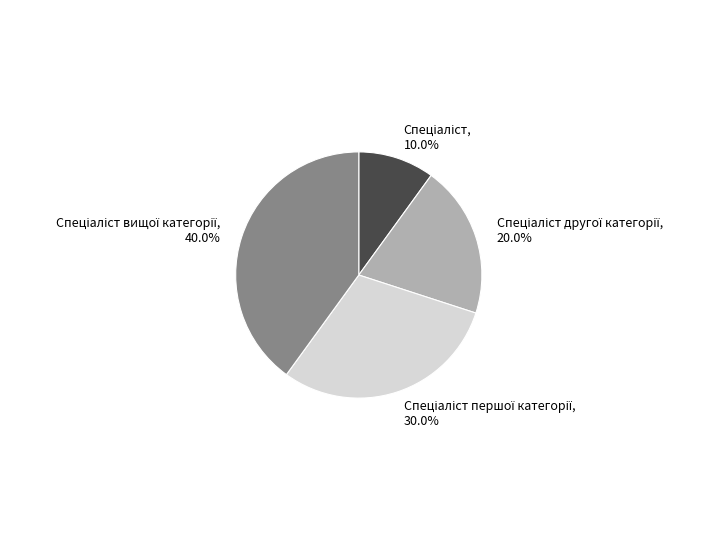

Is there a majority slice in this chart?

No